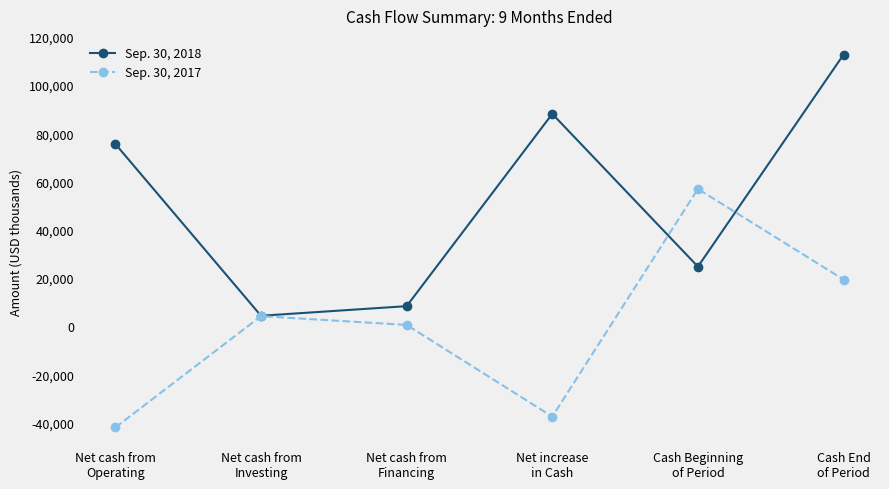

How many distinct data groups are displayed?

2